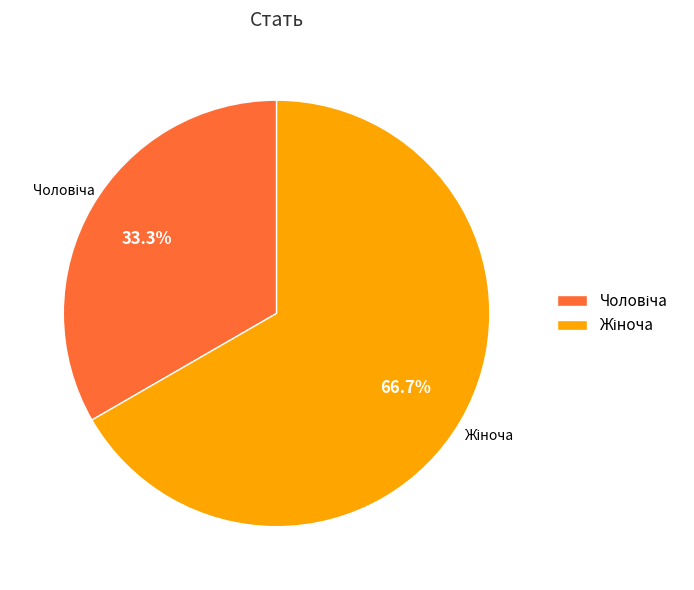

Is there a majority slice in this chart?

Yes